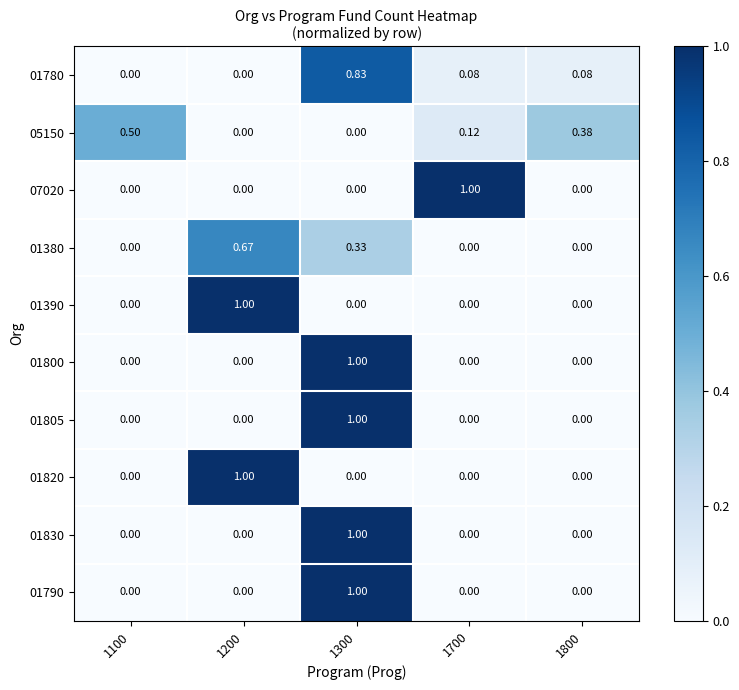

Between 1300 and 1700, which series saw the biggest shift?

07020